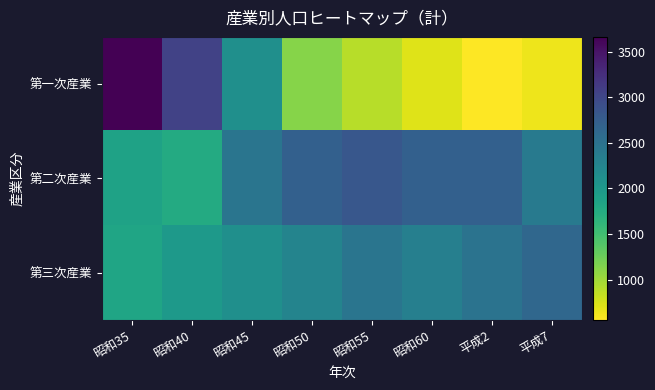

Rank the series by their average value, from lowest to highest.

第一次産業, 第三次産業, 第二次産業